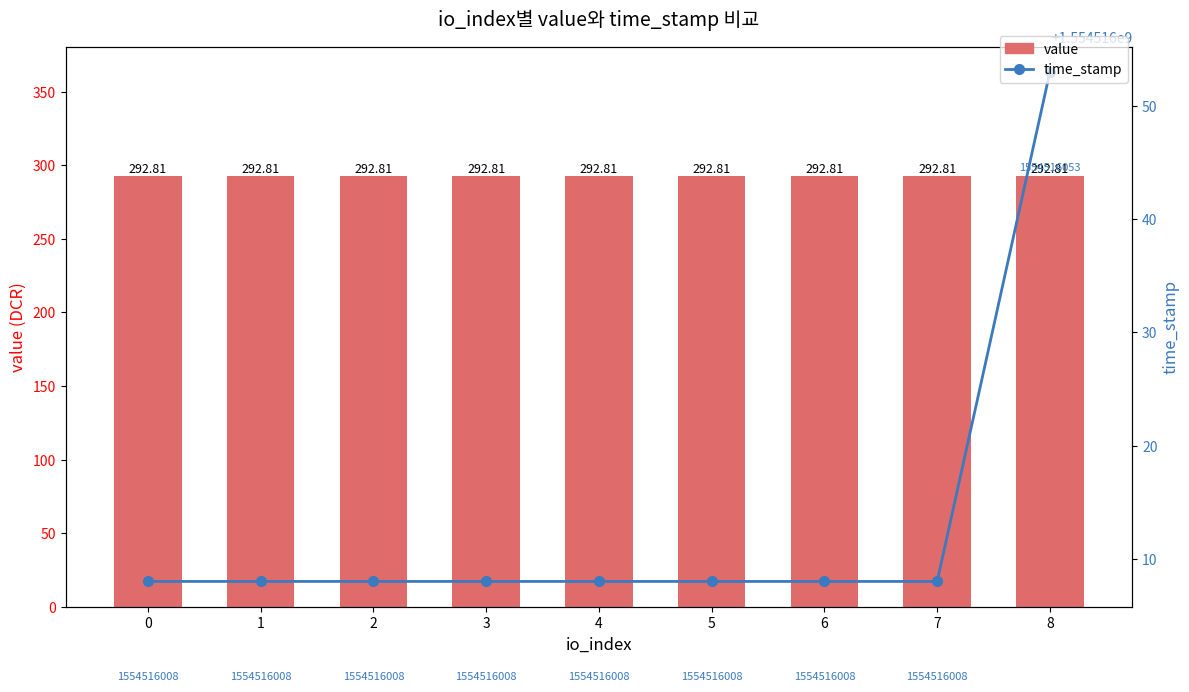

List the labels in order of time_stamp value, largest first.

8, 0, 1, 2, 3, 4, 5, 6, 7